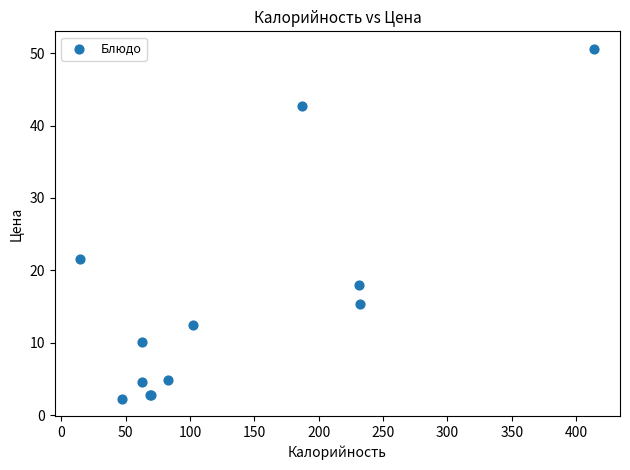

What Y value in the scatter plot is closest to 26?

21.6